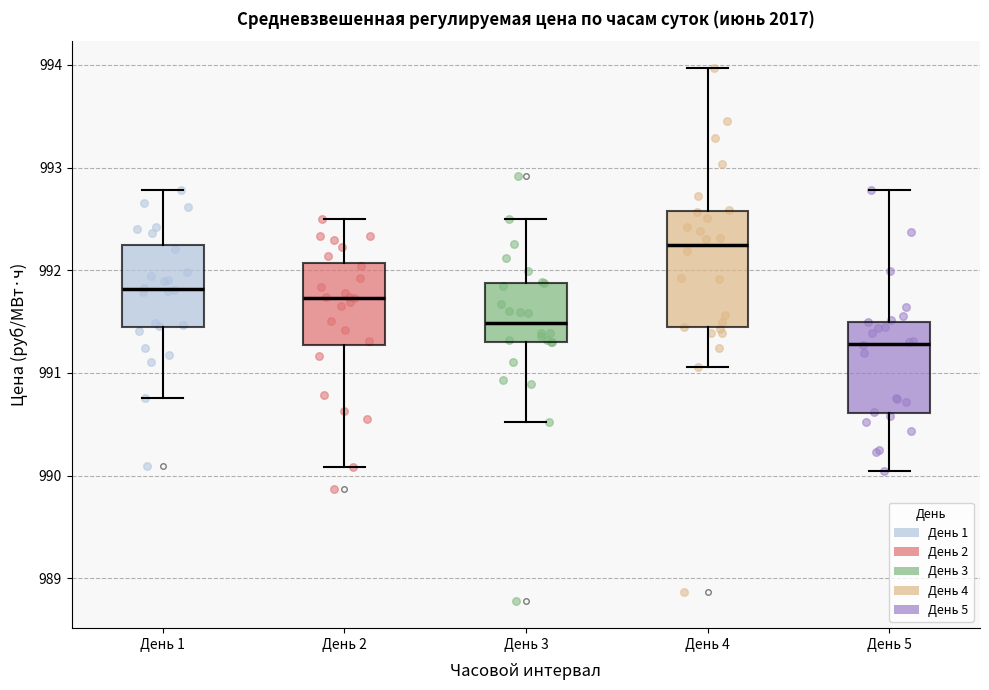

Which box has the lowest median line?

День 5